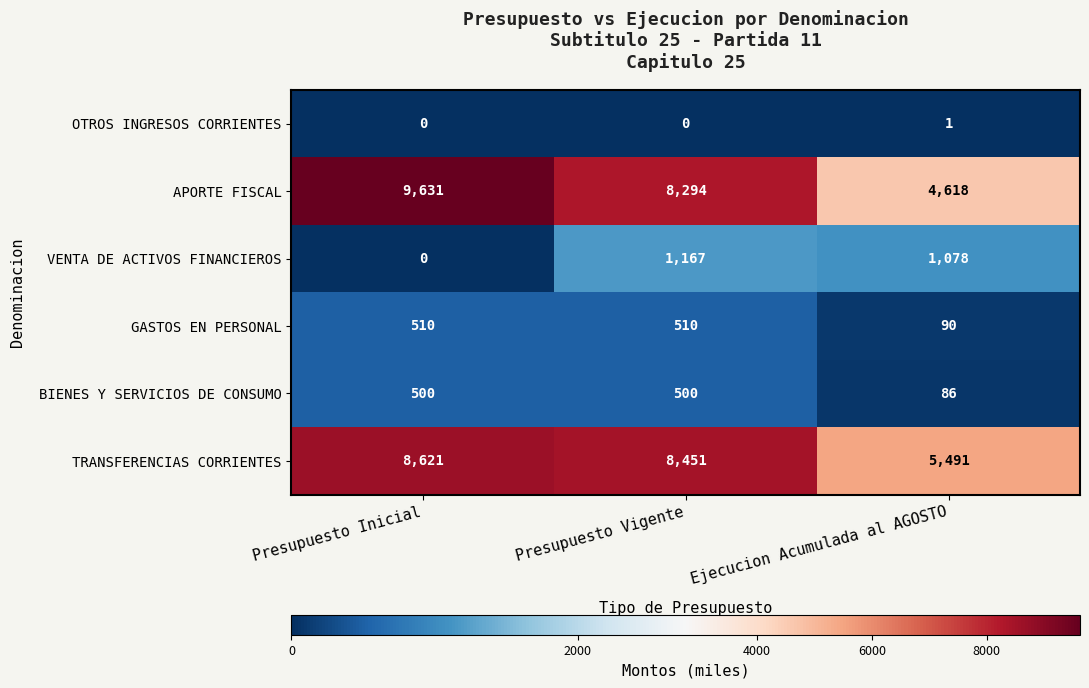

True or false: GASTOS EN PERSONAL has a value of 222 at Presupuesto Inicial.

False